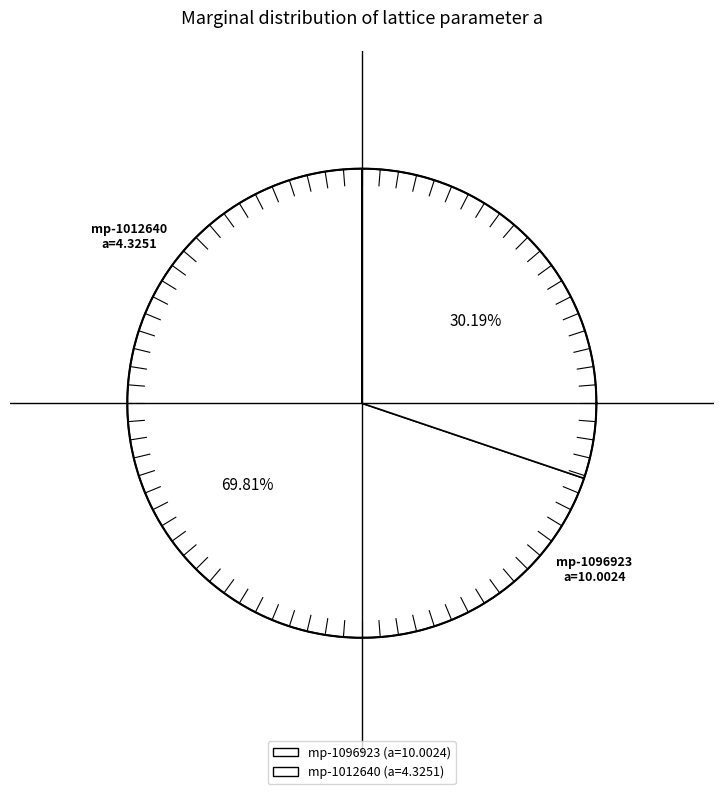

How many slices are in this pie chart?

2